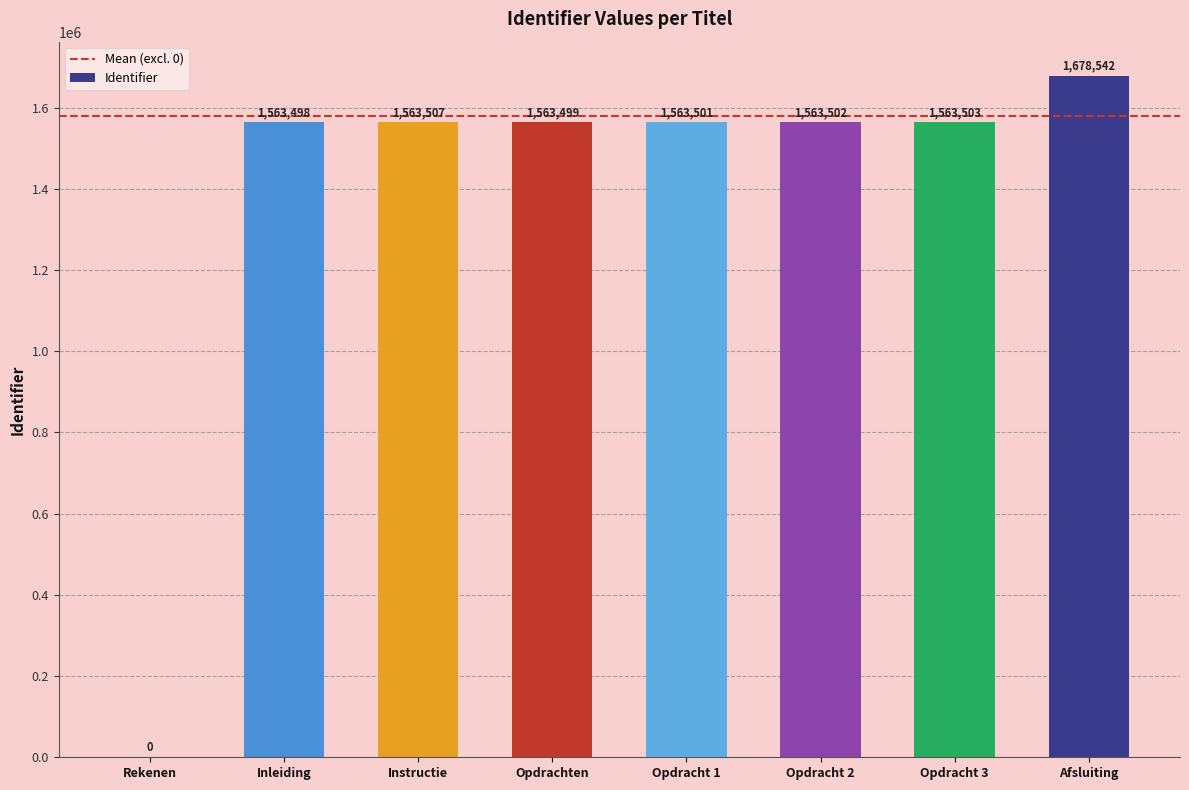

What is the greatest value displayed?

1678542